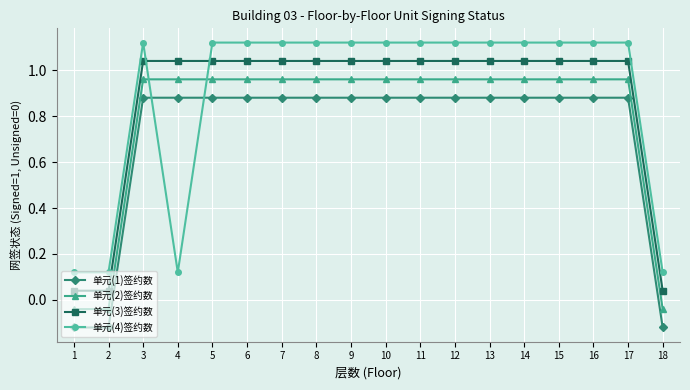

How many lines are shown in the chart?

4